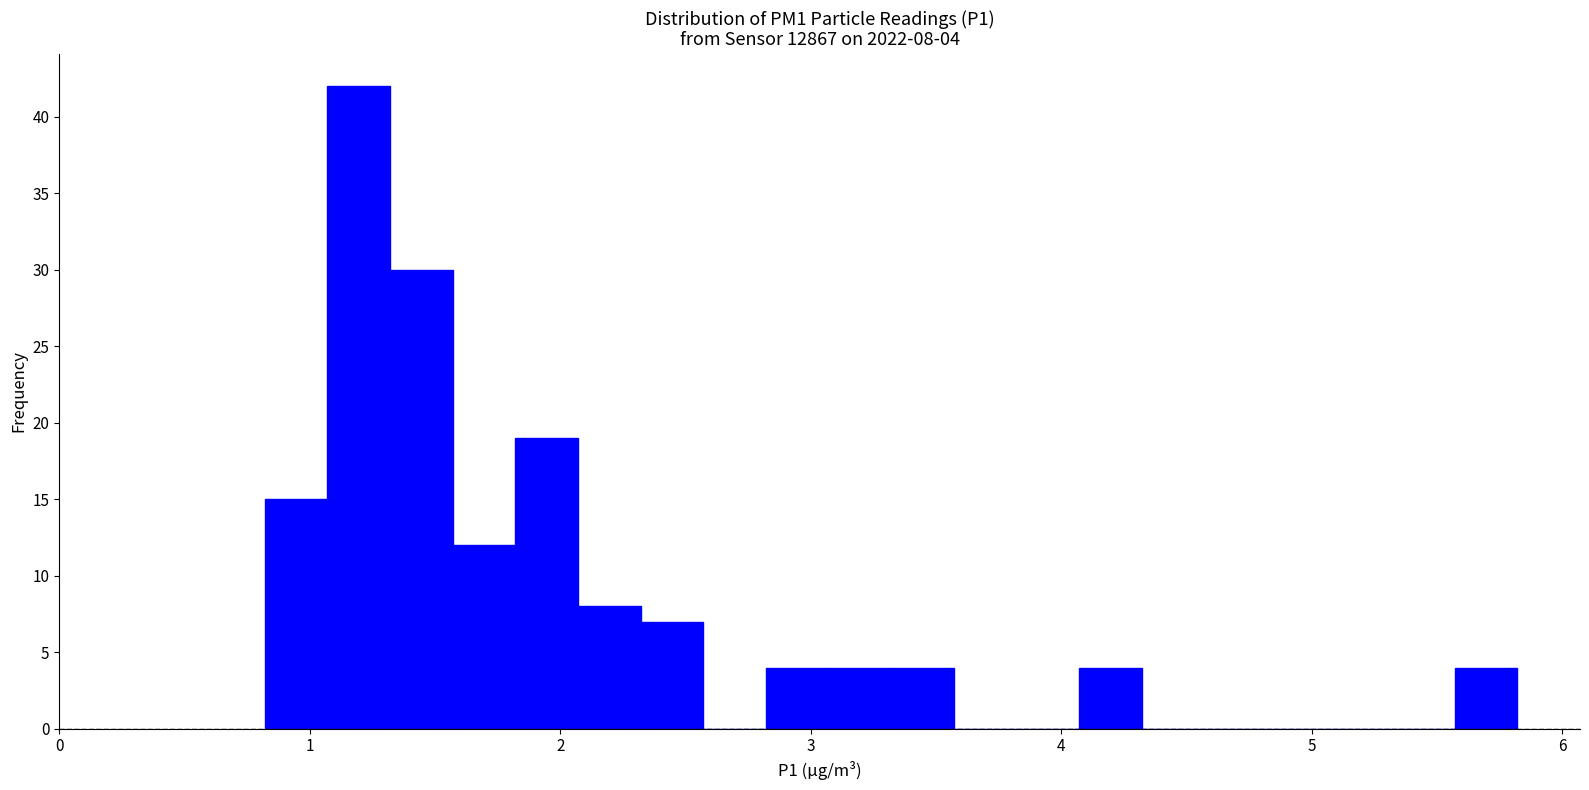

Around what value on the x-axis is the tallest bar? Give the approximate position of its centre, as read against the axis.

1.2